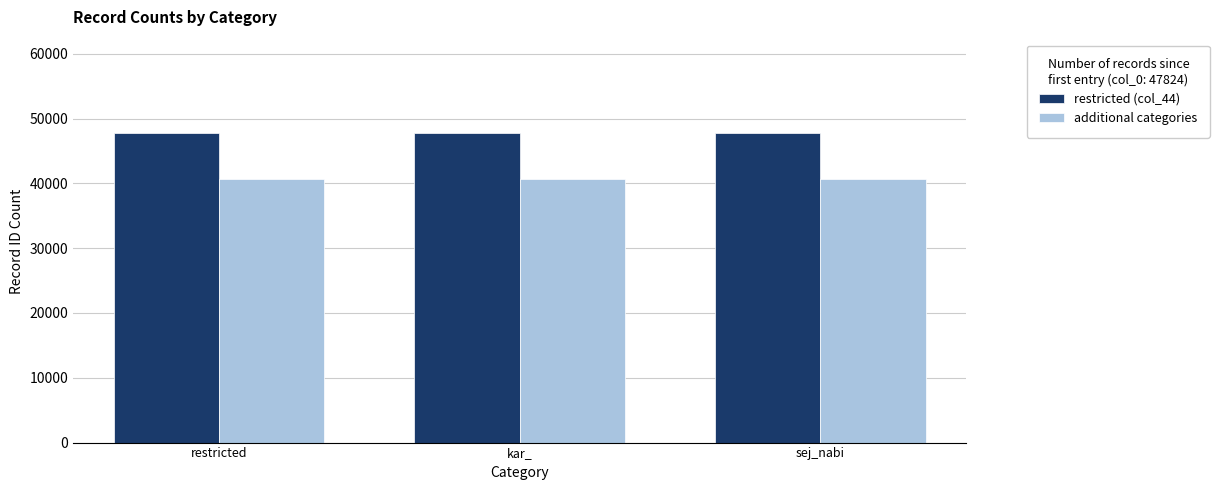

What is the sum of the additional categories values at sej_nabi and kar_?

81300.8